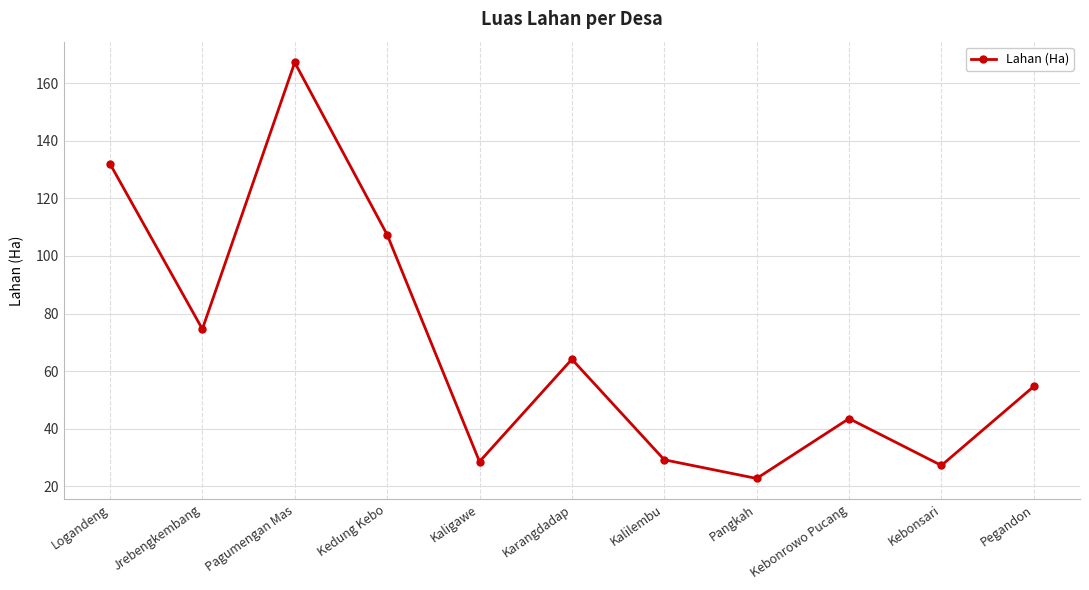

What is the ratio of the value at Logandeng to the value at Kebonrowo Pucang?

3.0